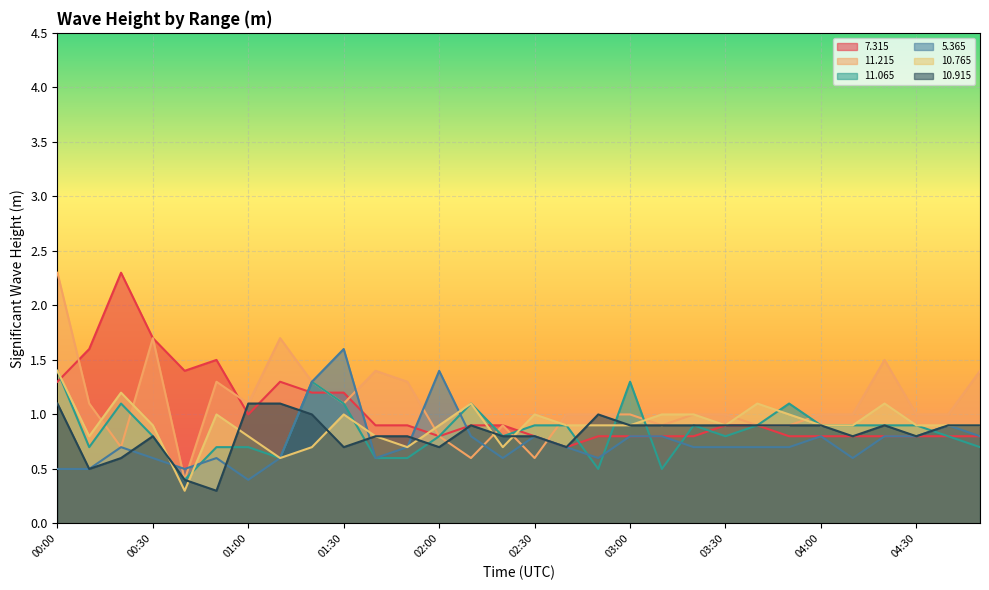

What is the difference between the maximum and second lowest values in the  11.065 series?

0.9